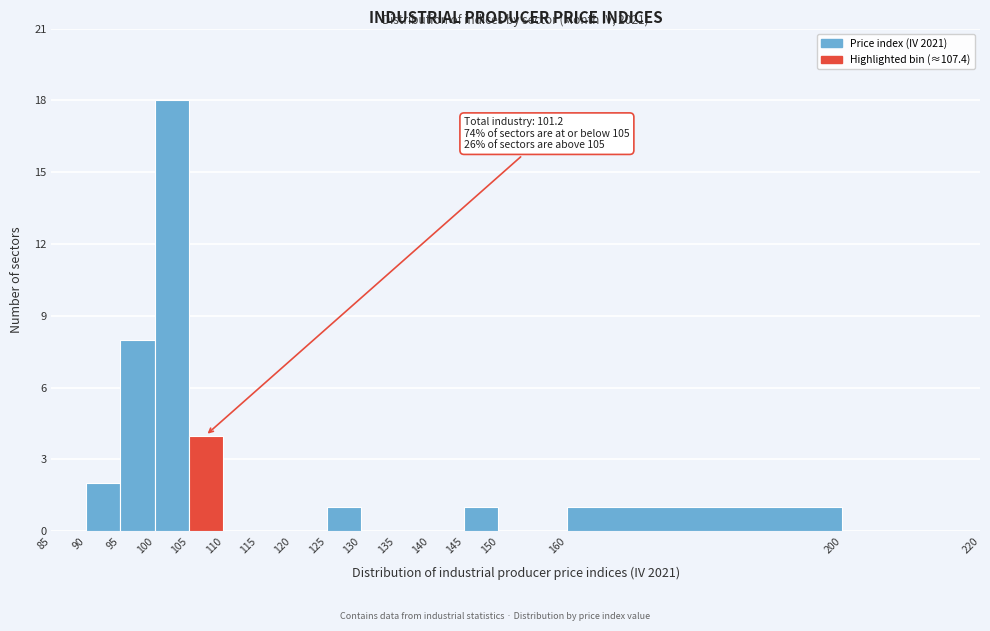

Over which range of the x-axis is the bar tallest?

100 to 105